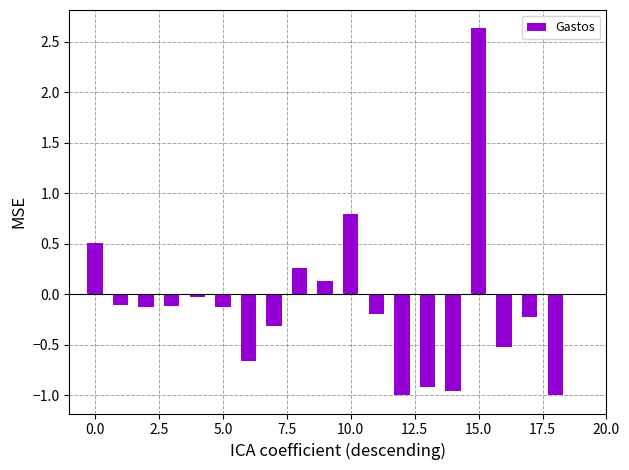

What is the greatest value displayed?

2.6